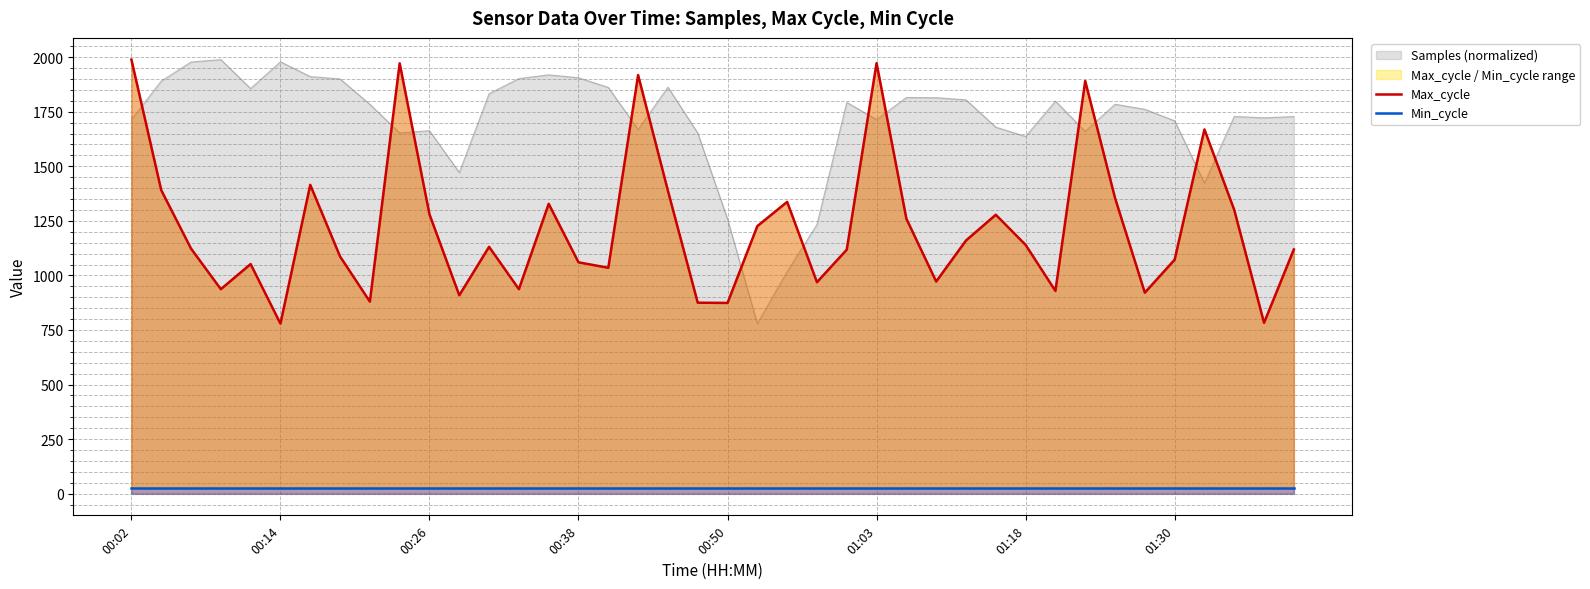

What position from the left is 21?

22